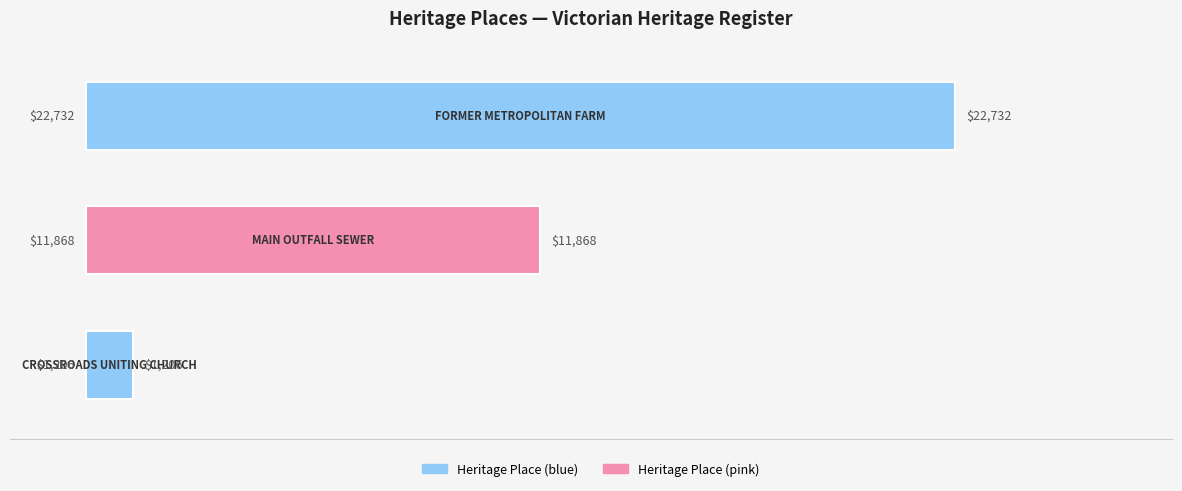

Reading bottom to top, list all the values displayed in this chart.

1206	11868	22732